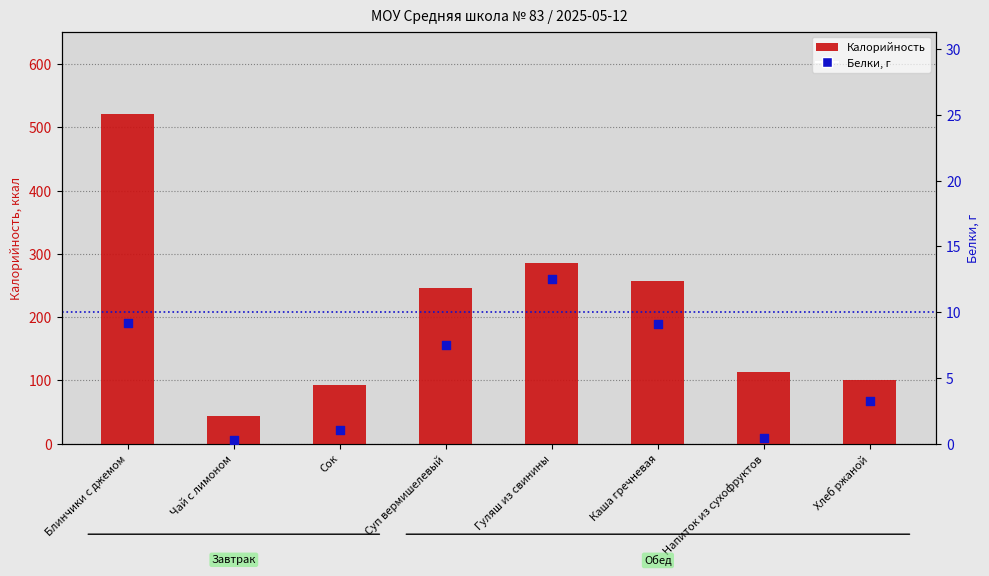

At which category is the sum across all series the highest?

Блинчики с джемом